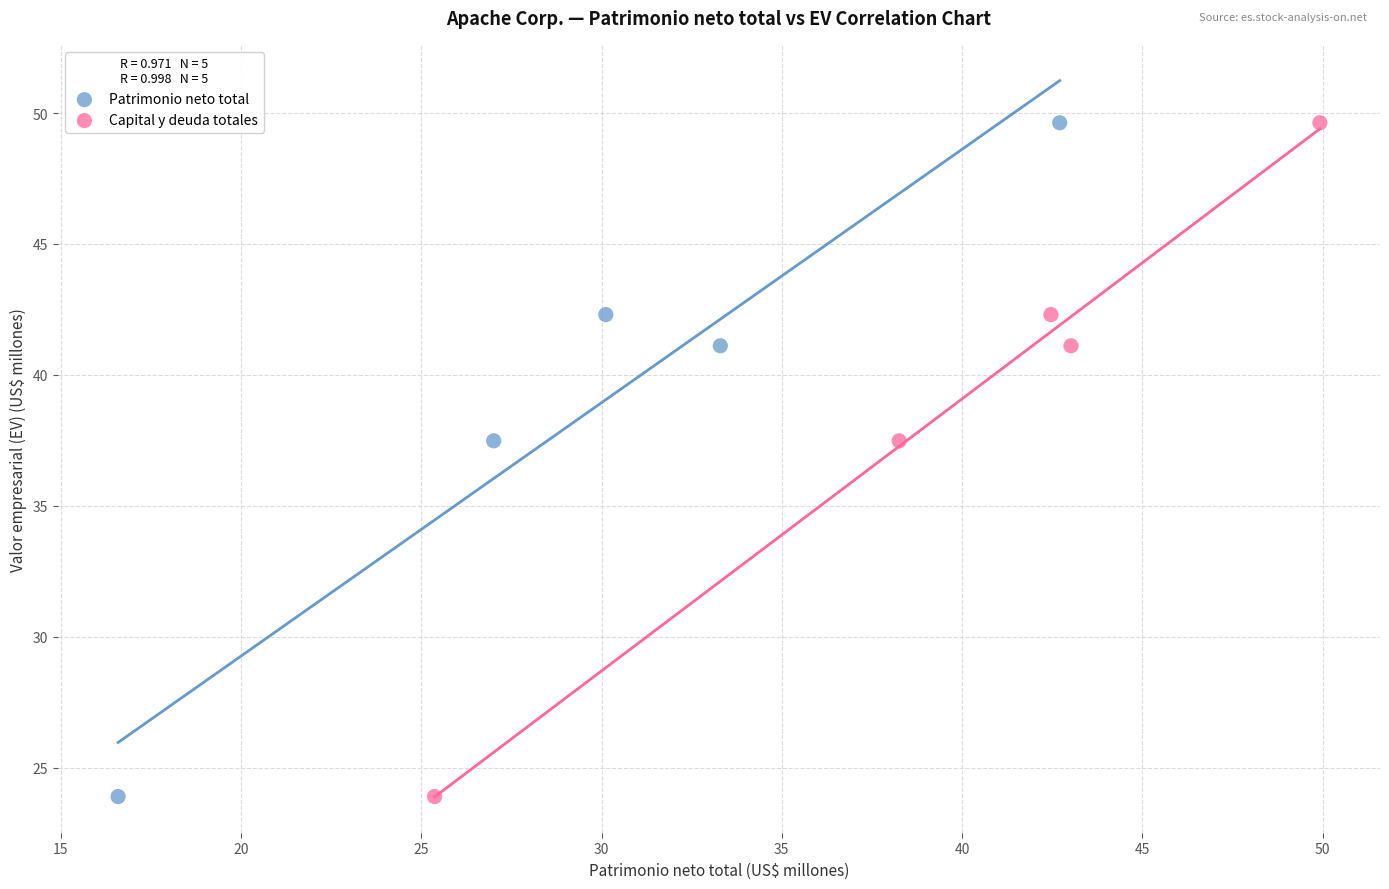

What are all the series names shown in the legend?

Patrimonio neto total, Capital y deuda totales